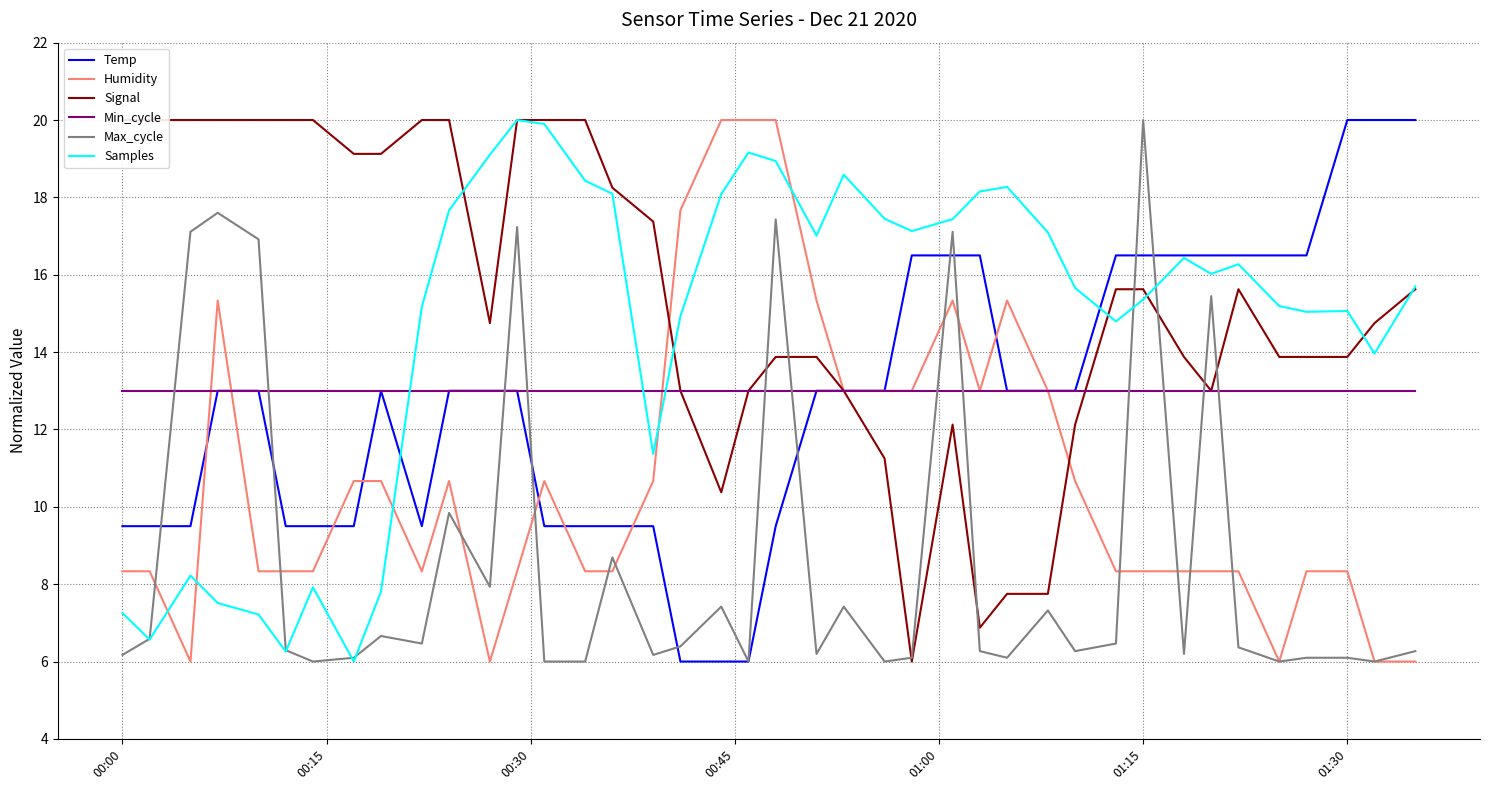

What is the value of the Samples point at the 10th from the left?

15.2